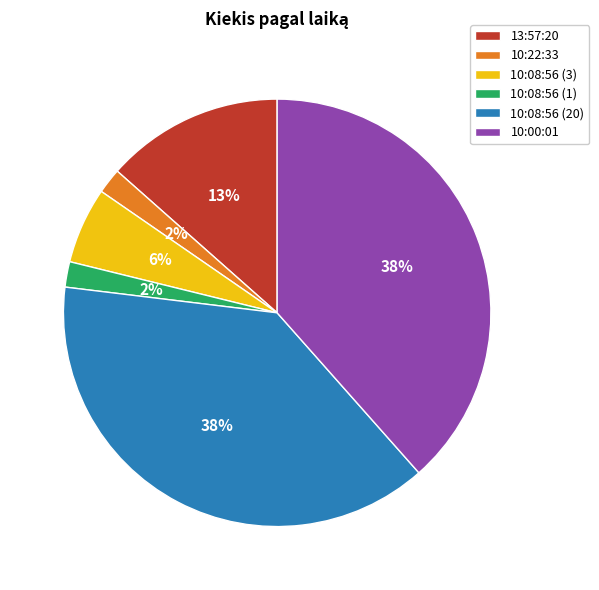

Approximately how many times larger is the value at 10:08:56 (1) compared to 10:22:33?

1.0